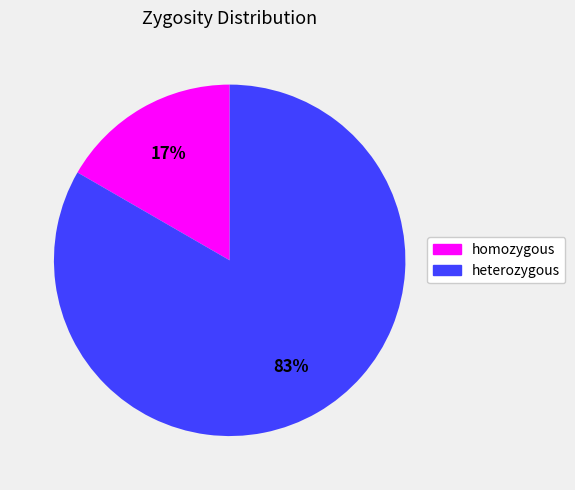

Count the number of slices in the pie.

2